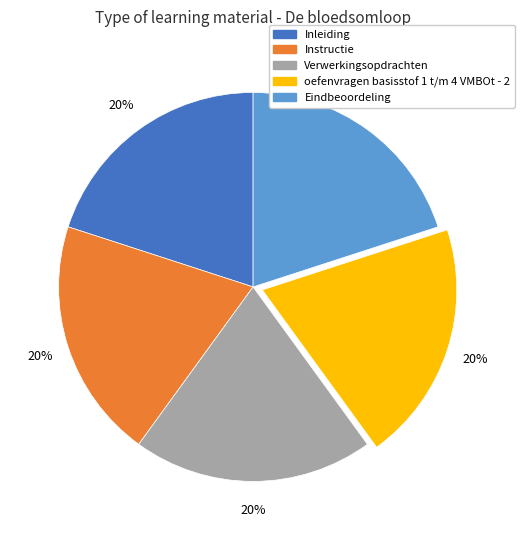

Does Eindbeoordeling account for over 50% of the chart?

No